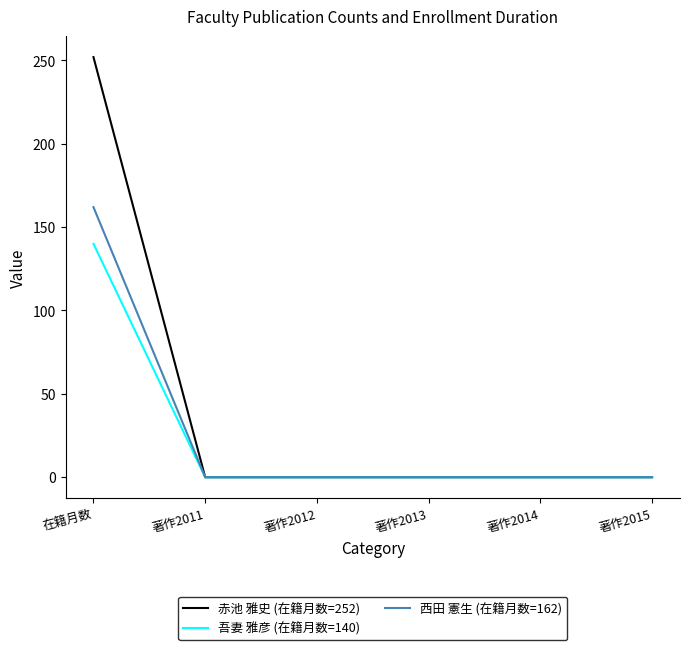

What position from the right is 在籍月数?

6